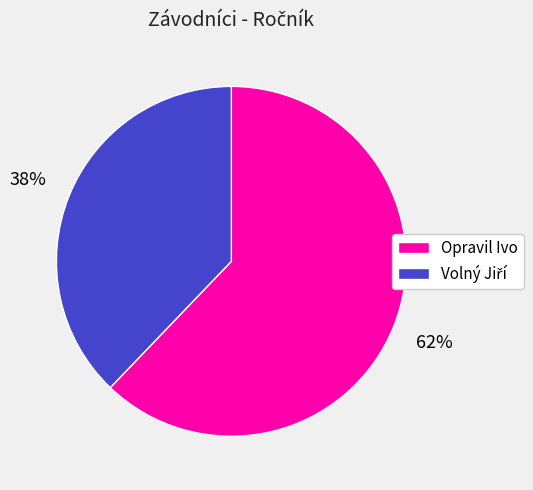

To the nearest percent, what is the difference between the largest and smallest slice percentages?

24%